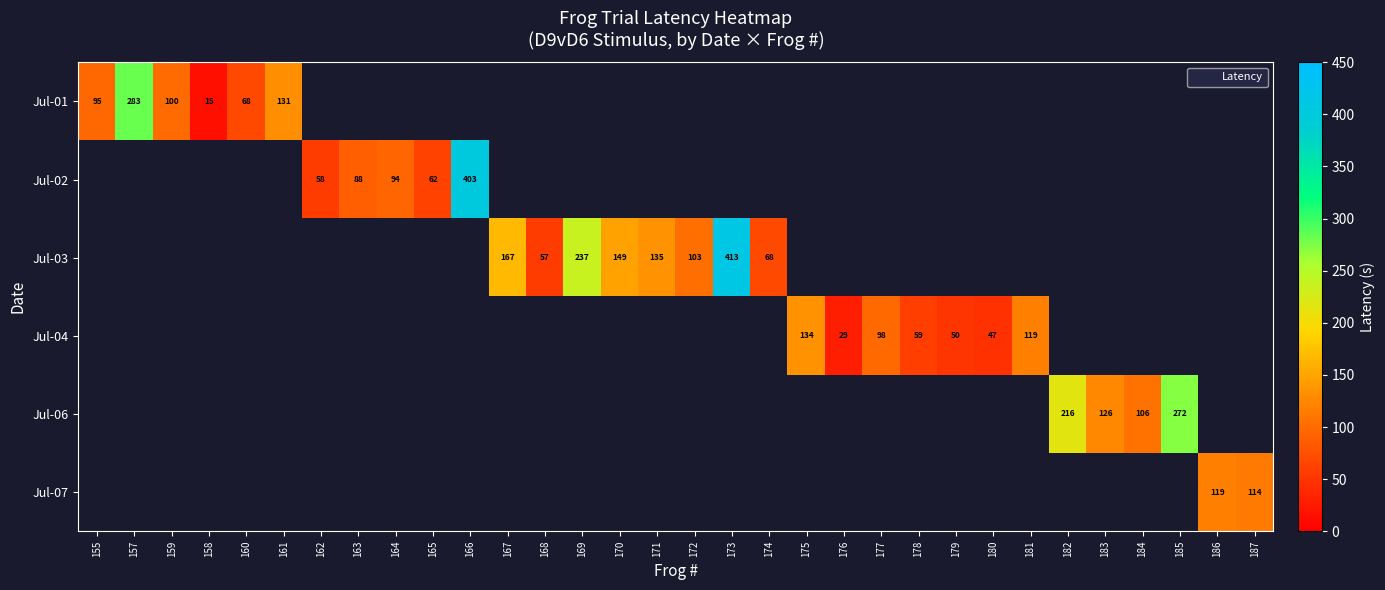

What is the minimum value shown in the chart?

15.0